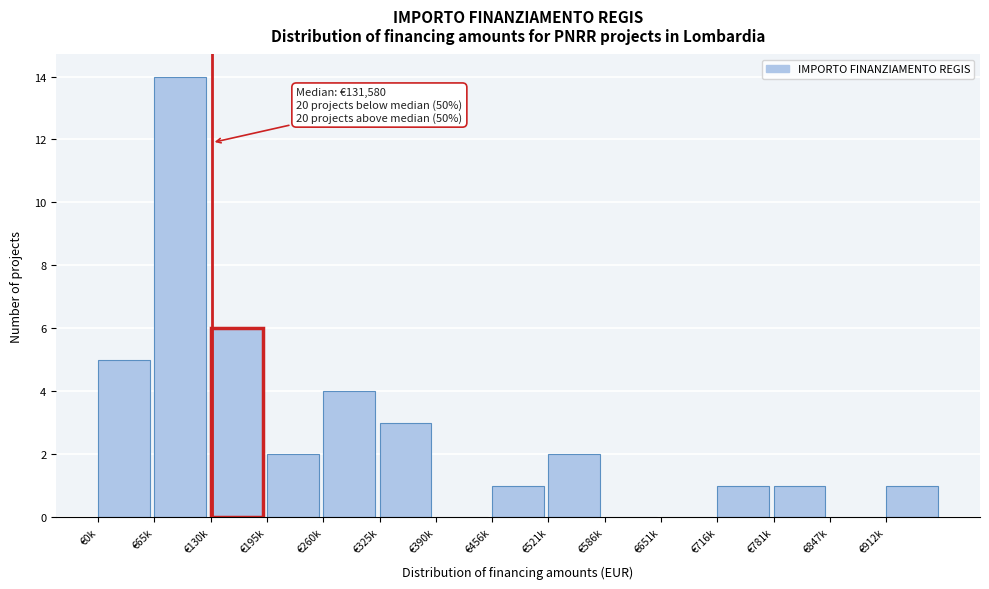

Reading left to right, what are all the values shown in this chart?

€0k=5	€65k=14	€130k=6	€195k=2	€260k=4	€325k=3	€390k=0	€456k=1	€521k=2	€586k=0	€651k=0	€716k=1	€781k=1	€847k=0	€912k=1